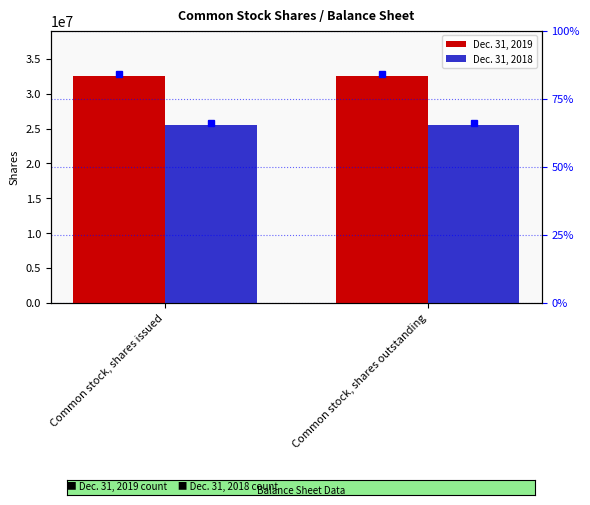

What is the value of the Dec. 31, 2019 bar at the 2nd from the left?

32558307